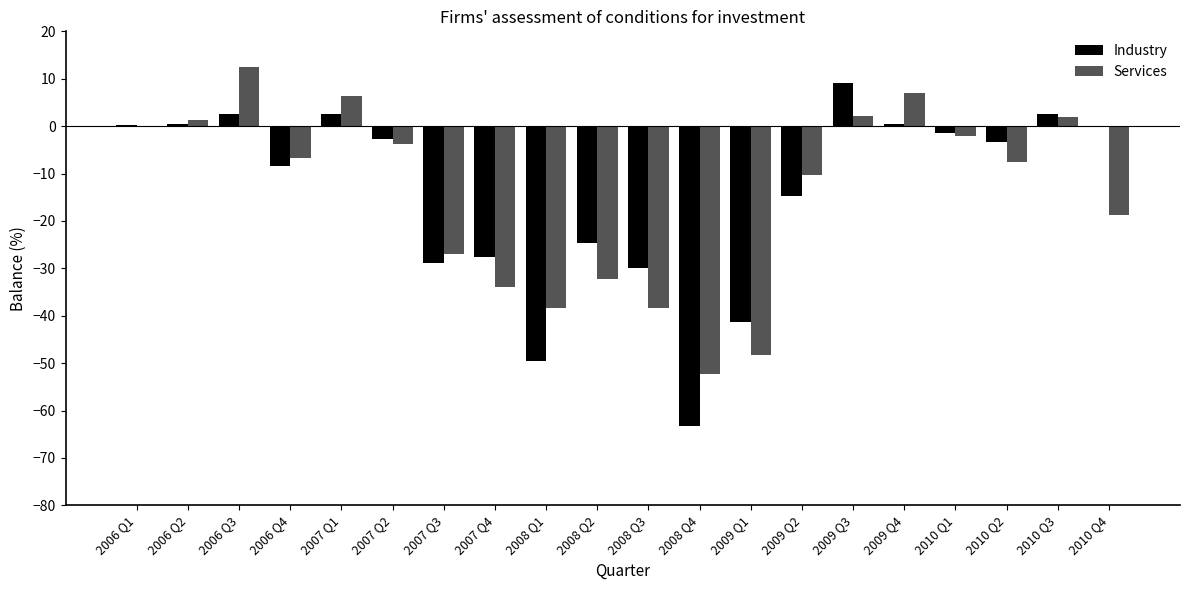

The value of Industry at 2008 Q4 is -63.3. True or false?

True